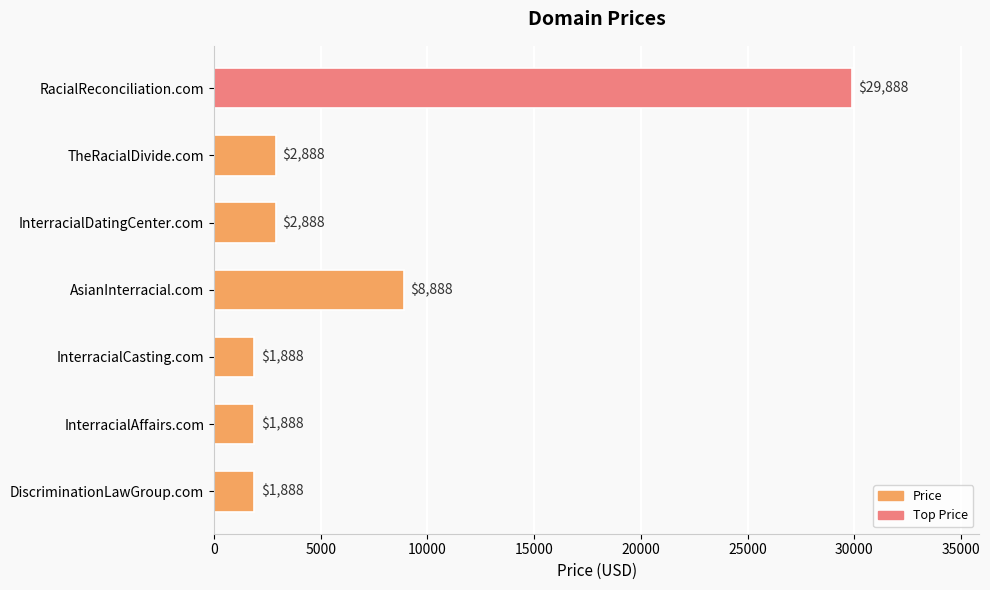

What is the average value?

7174